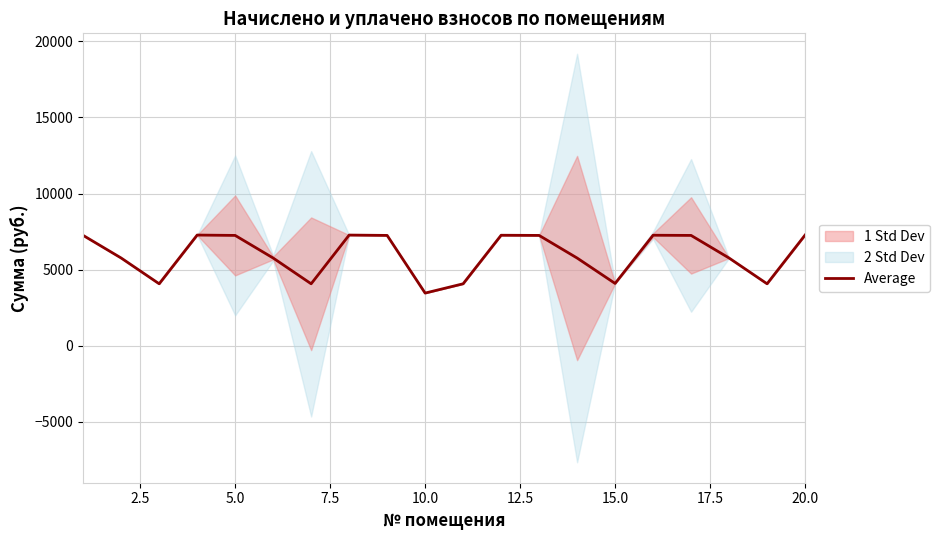

What is the highest value of the Average series?

7269.2